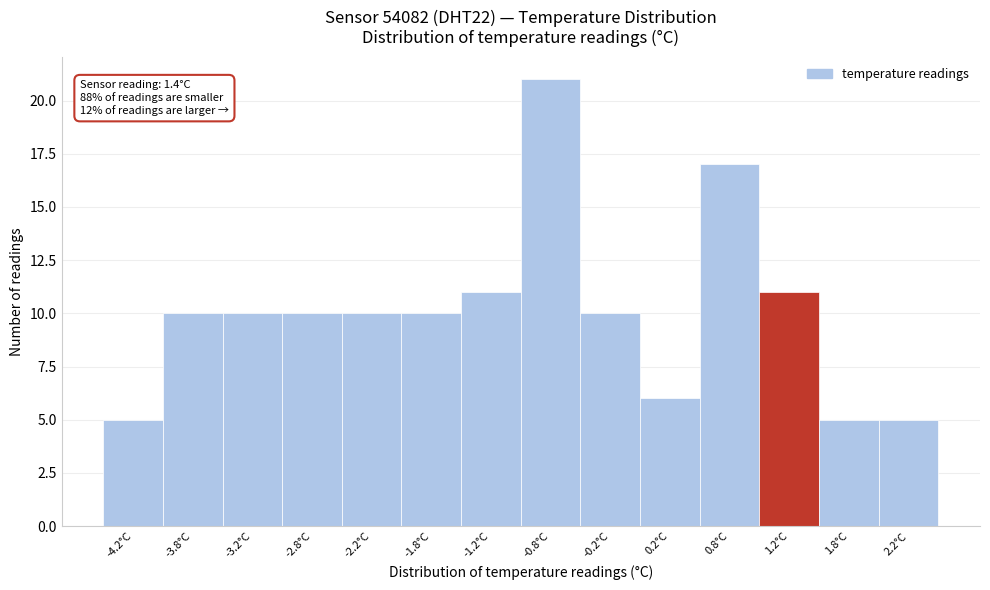

Reading left to right, transcribe all the data shown in this chart.

5	10	10	10	10	10	11	21	10	6	17	11	5	5